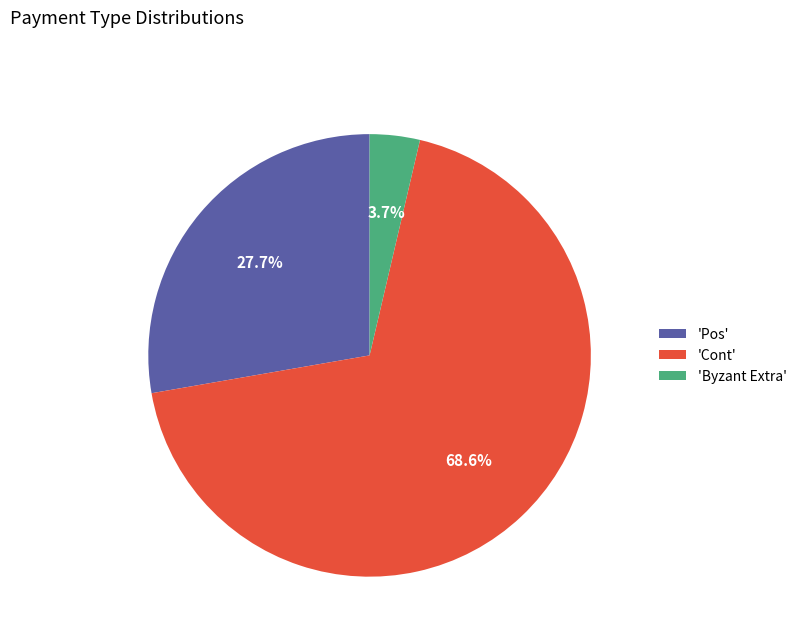

Is there any slice that represents more than half of the pie?

Yes